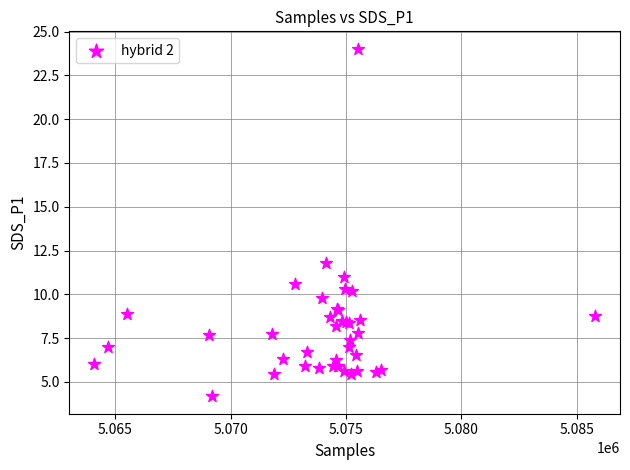

What Y value in the scatter plot is closest to 14?

11.8